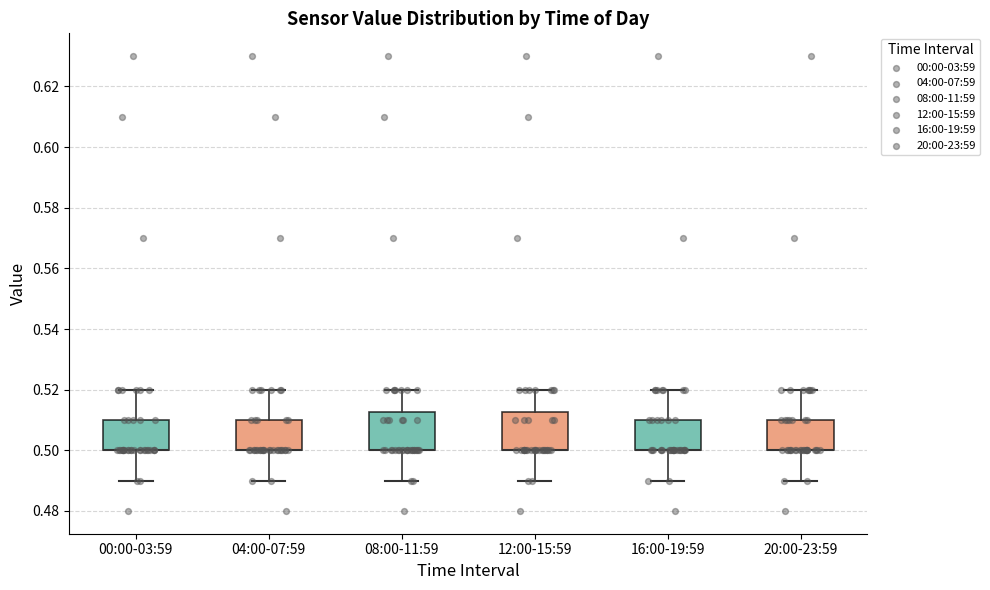

Where is the lower edge of the box for 16:00-19:59 on the y-axis? The values are not printed on the chart, so give them approximately, as read against the axis.

0.500